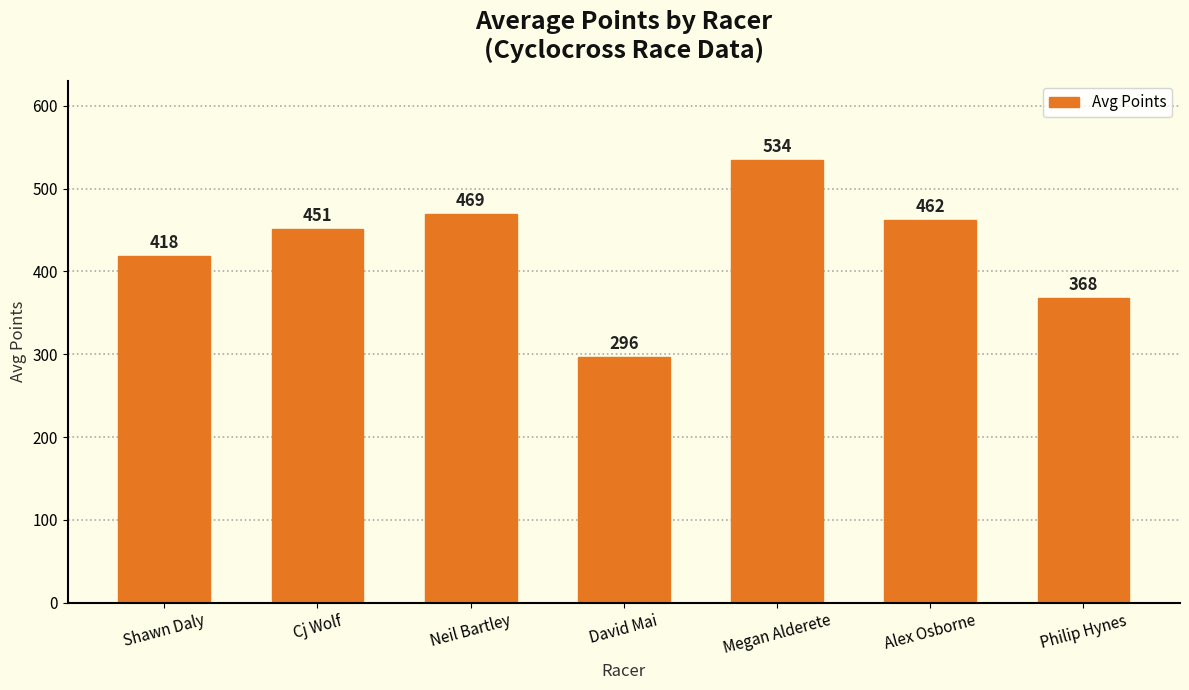

How many values are below 450?

3